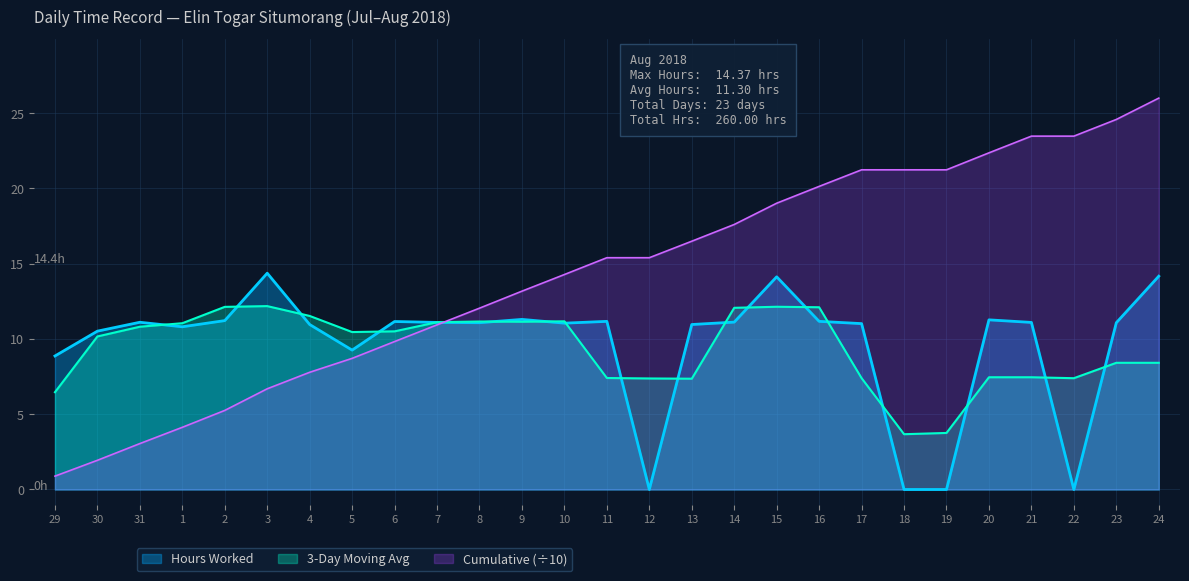

Is it true that the value at 1 is 10.8?

True